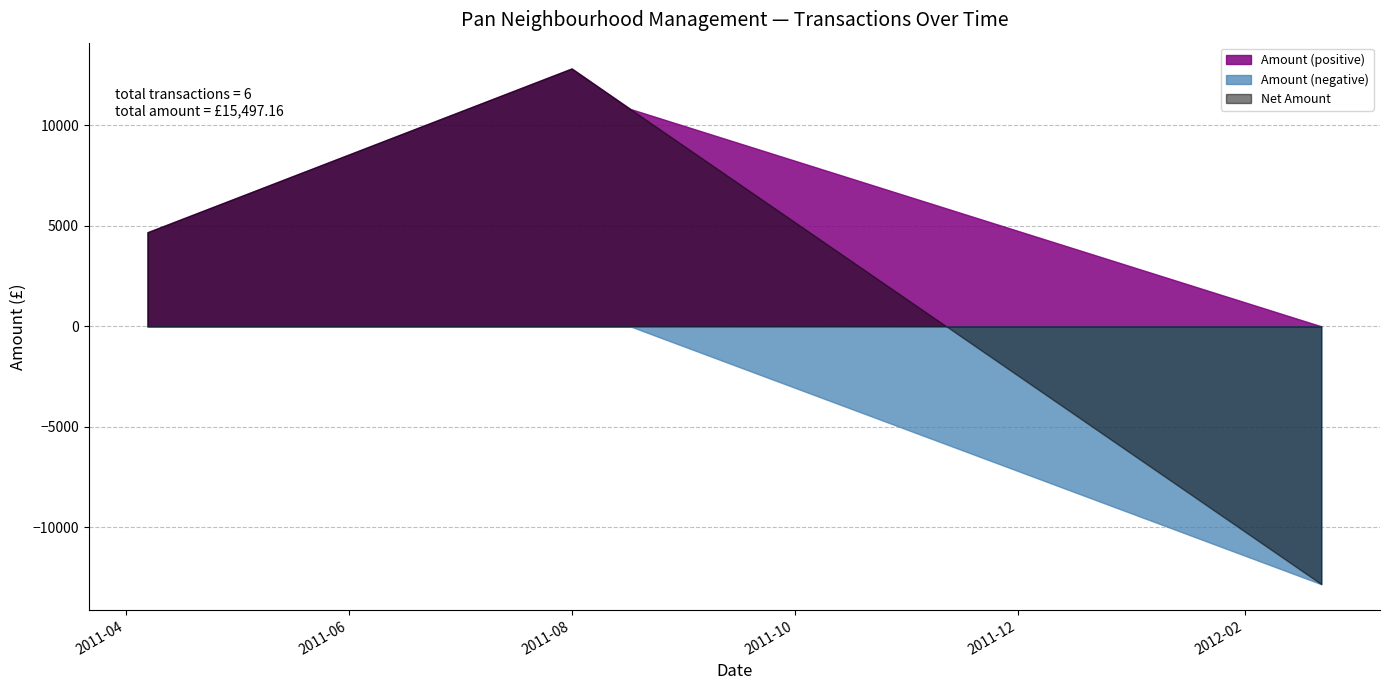

What is the change in value from 2011-08-01 to 2012-02-22?

-25658.6